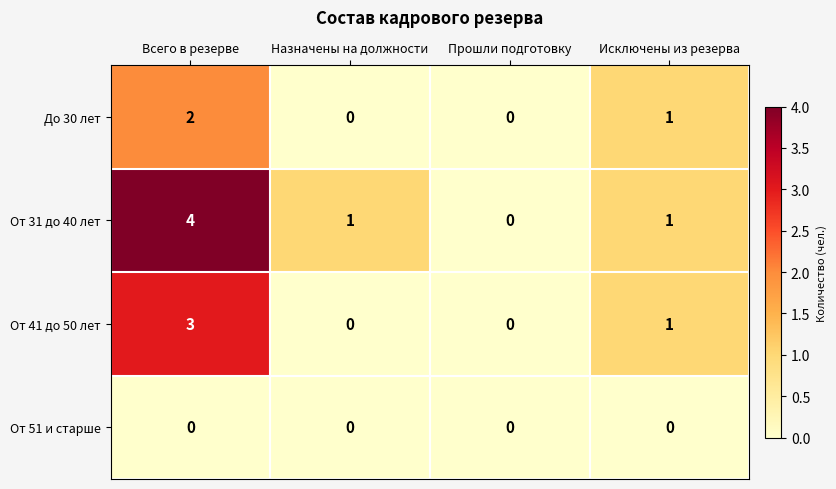

Reading right to left, what are all the values shown in this chart?

До 30 лет: Исключены из резерва=1	Прошли подготовку=0	Назначены на должности=0	Всего в резерве=2
От 31 до 40 лет: Исключены из резерва=1	Прошли подготовку=0	Назначены на должности=1	Всего в резерве=4
От 41 до 50 лет: Исключены из резерва=1	Прошли подготовку=0	Назначены на должности=0	Всего в резерве=3
От 51 и старше: Исключены из резерва=0	Прошли подготовку=0	Назначены на должности=0	Всего в резерве=0